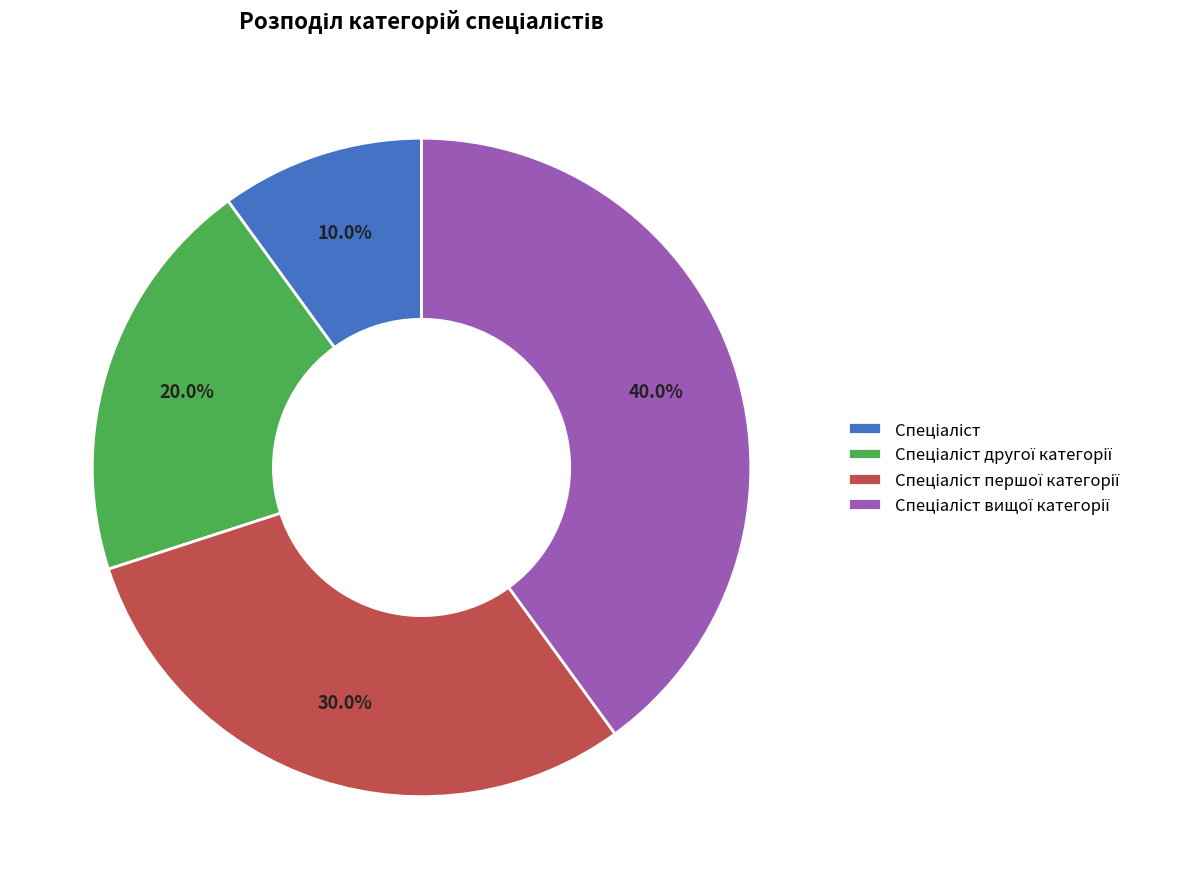

Does any single category account for the majority?

No